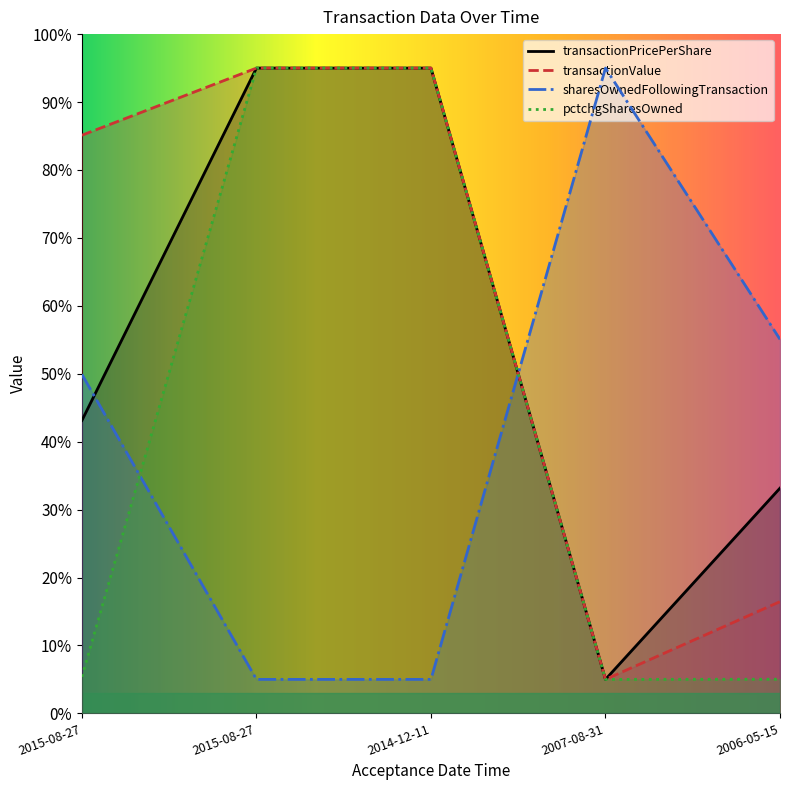

What position from the left is 2015-08-27 19:00:31?

1